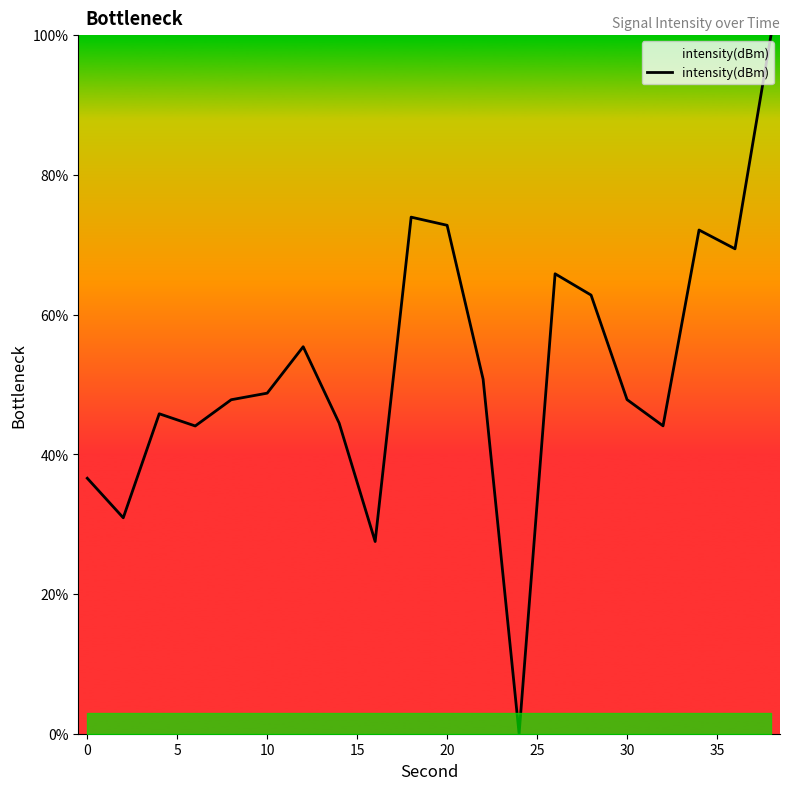

What is the difference between the maximum and minimum values?

100.0